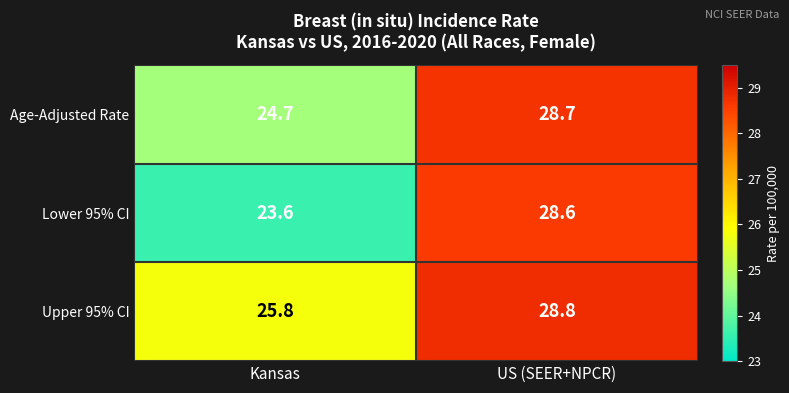

True or false: Age-Adjusted Rate has a value of 43.1 at Kansas.

False